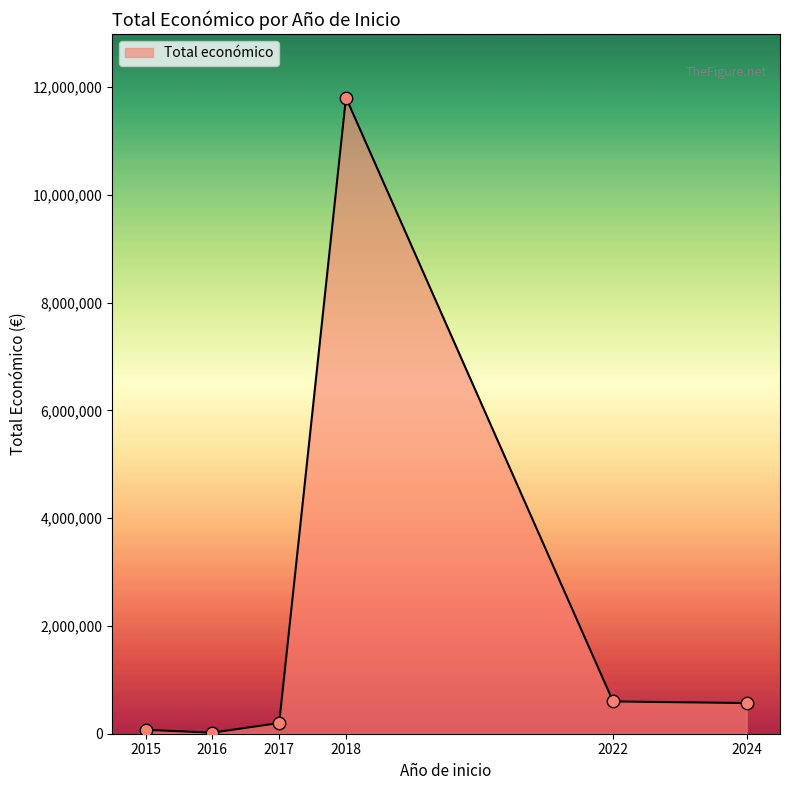

What is the change in value from 2018 to 2022?

-11207570